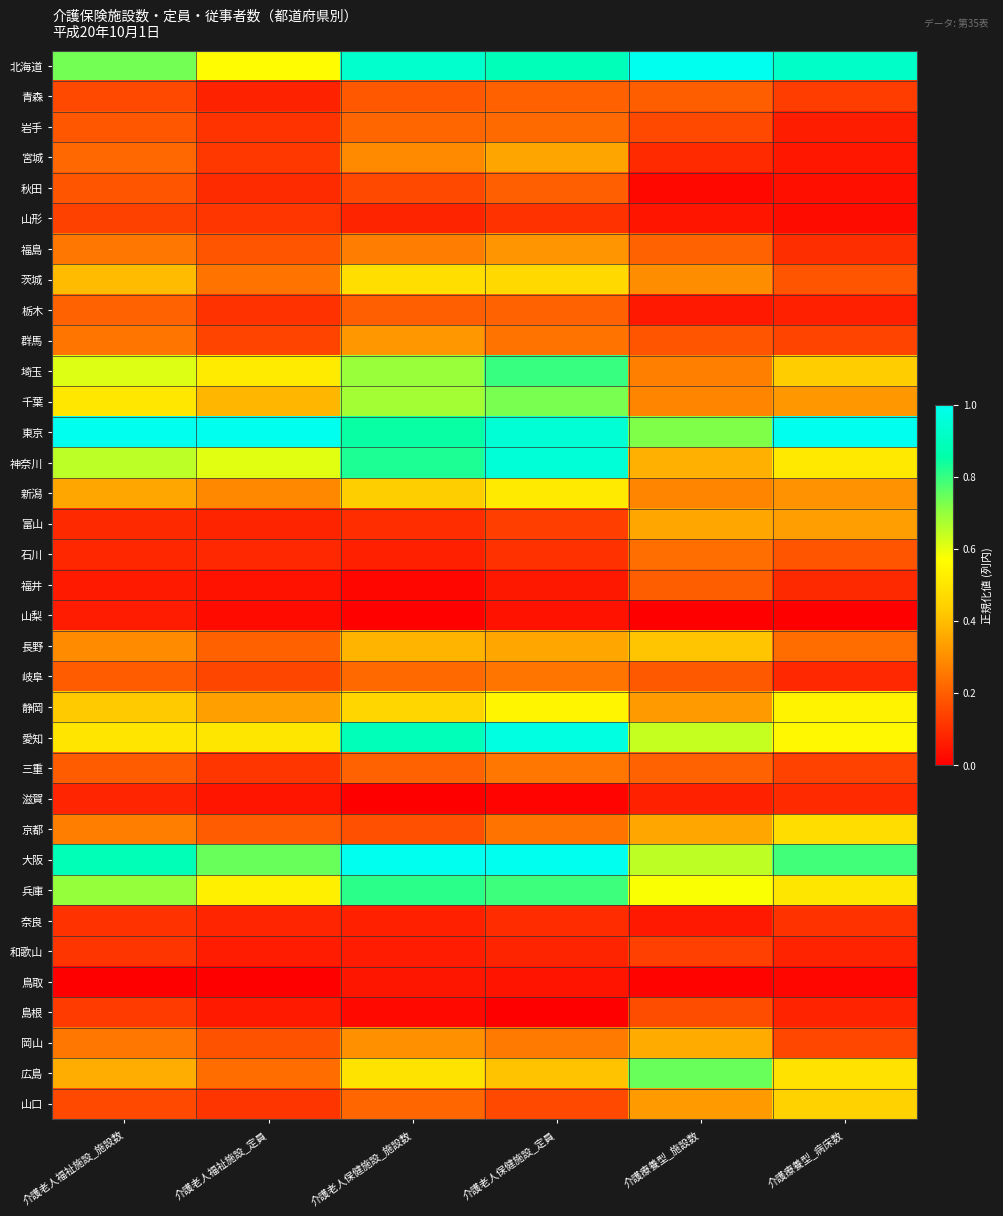

Between 介護老人福祉施設_定員 and 介護療養型_施設数, which is larger?

介護療養型_施設数